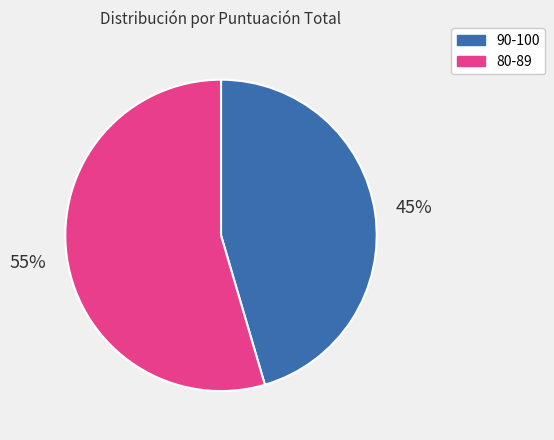

Count the number of slices in the pie.

2